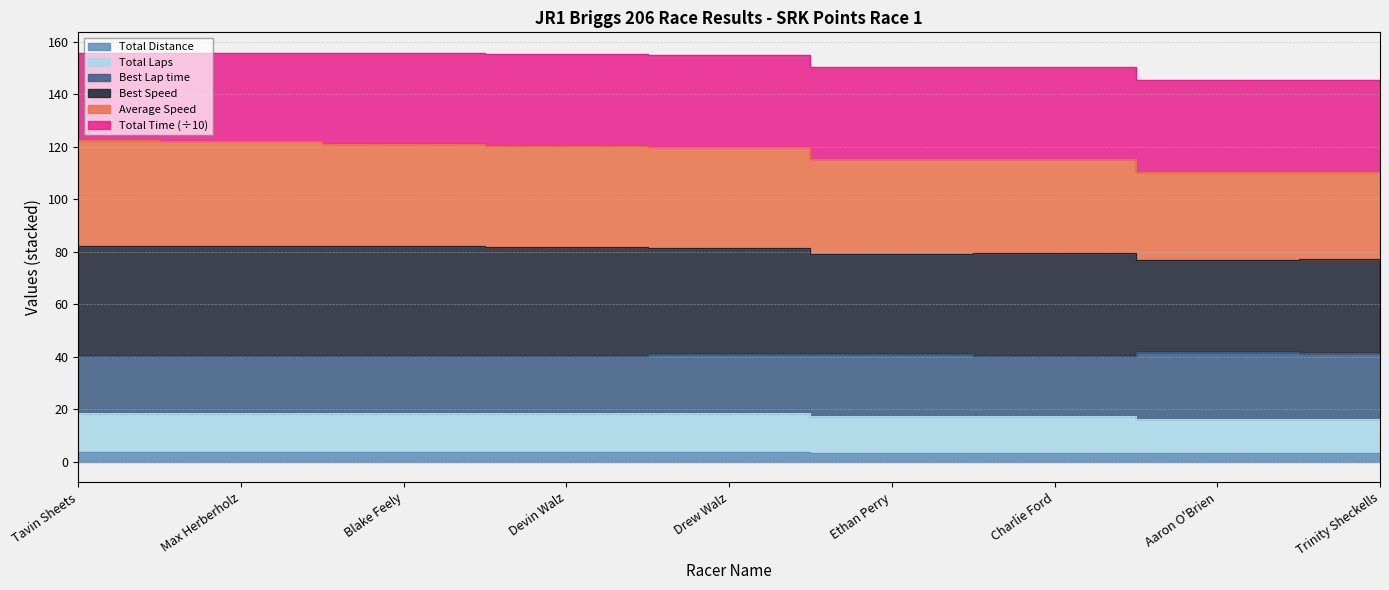

Does the chart display data point markers on the line(s)?

No